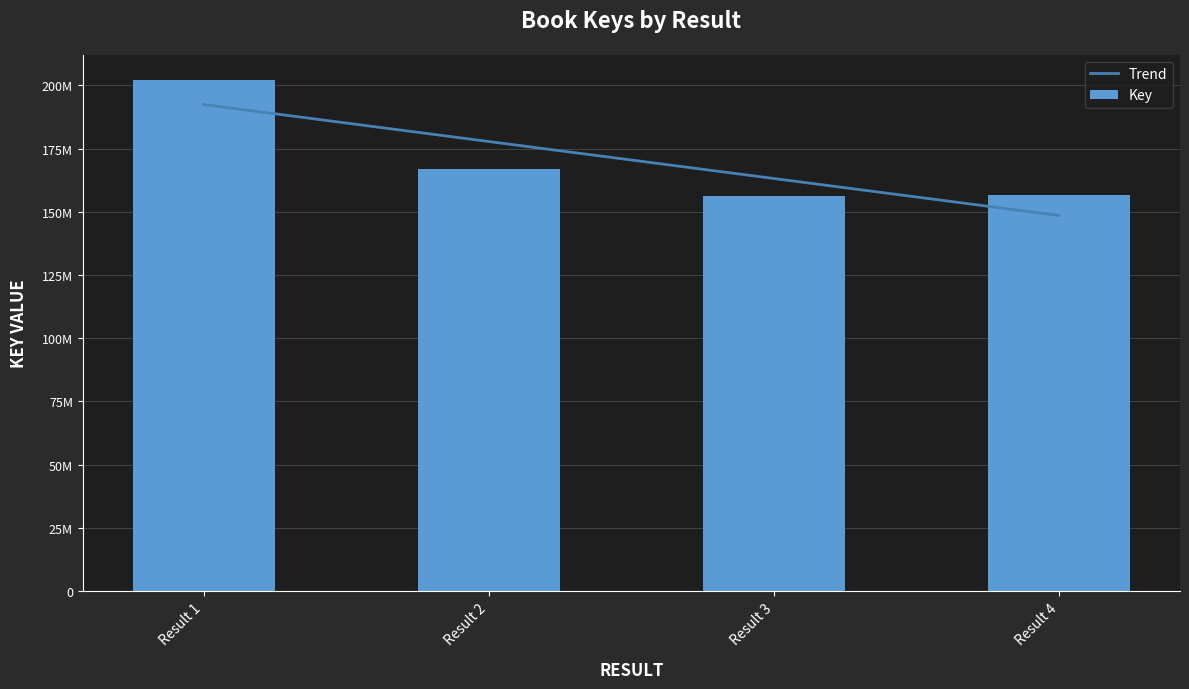

Reading right to left, extract all data points from this chart.

156773442	156241369	166840435	201961736